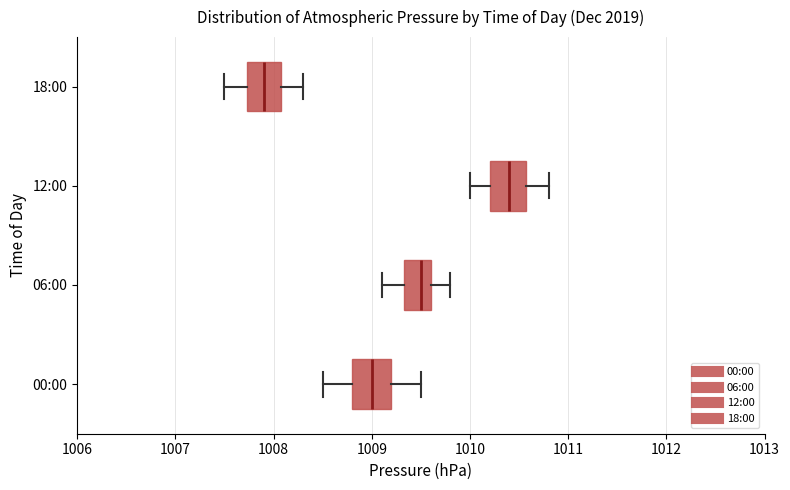

Where is the left edge of the box for 00:00 on the x-axis? The values are not printed on the chart, so give them approximately, as read against the axis.

1008.8